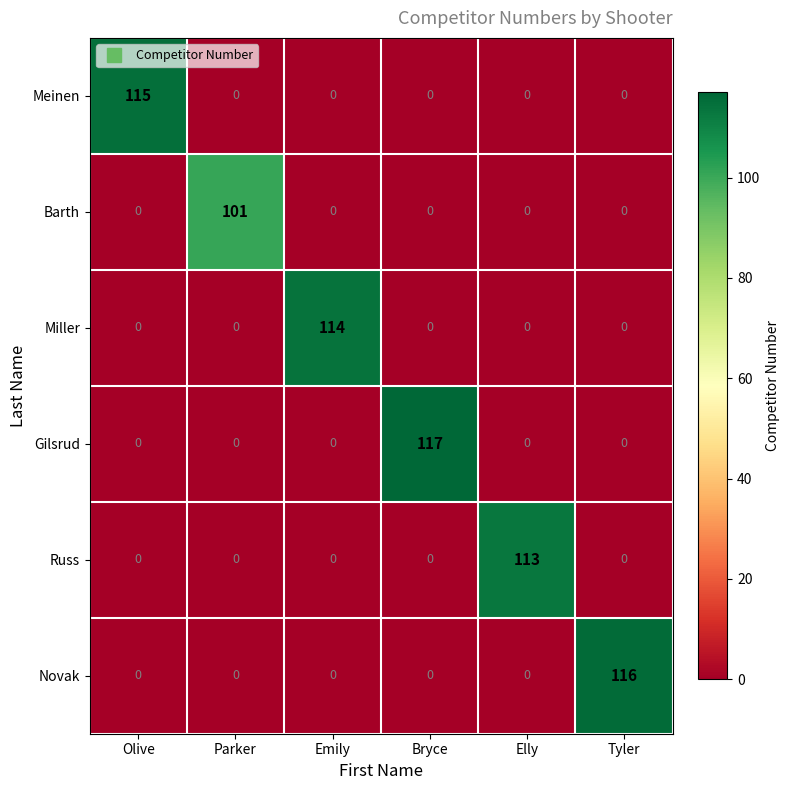

What is the total value across all series at Elly?

113